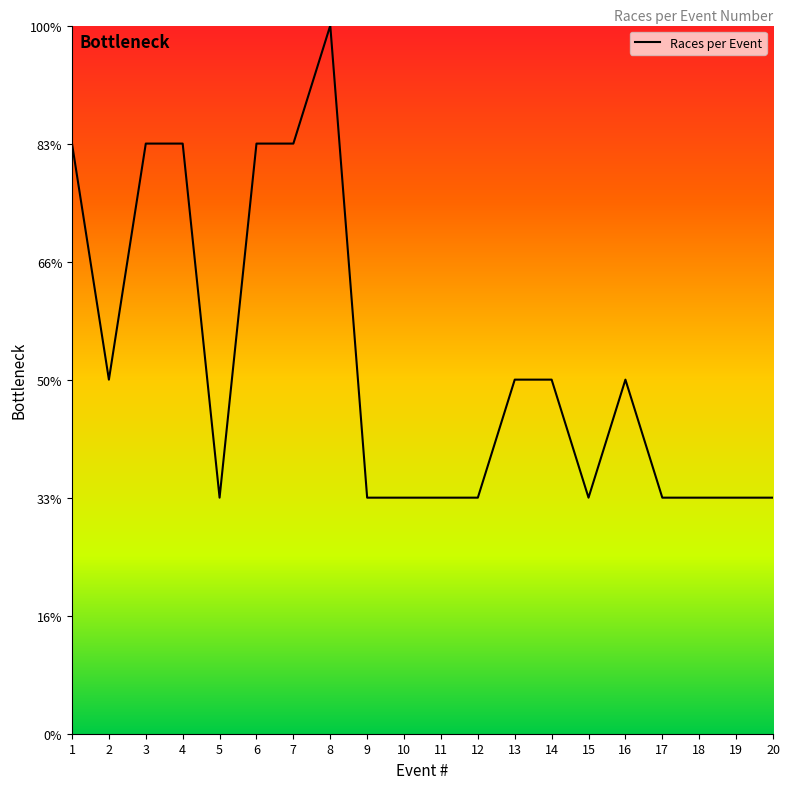

Where is the first local minimum?

2